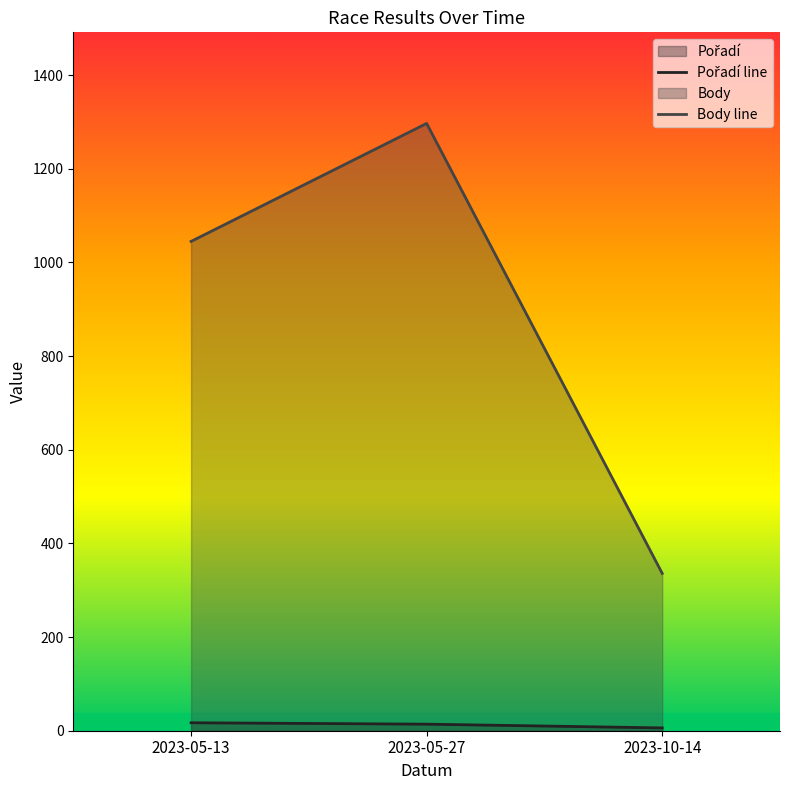

Where does the Body line series first go above 1045?

2023-05-27